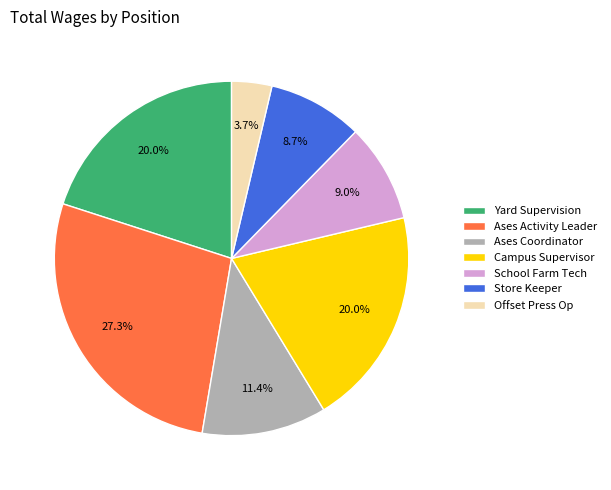

How much of the chart is everything except School Farm Tech?

91.0%